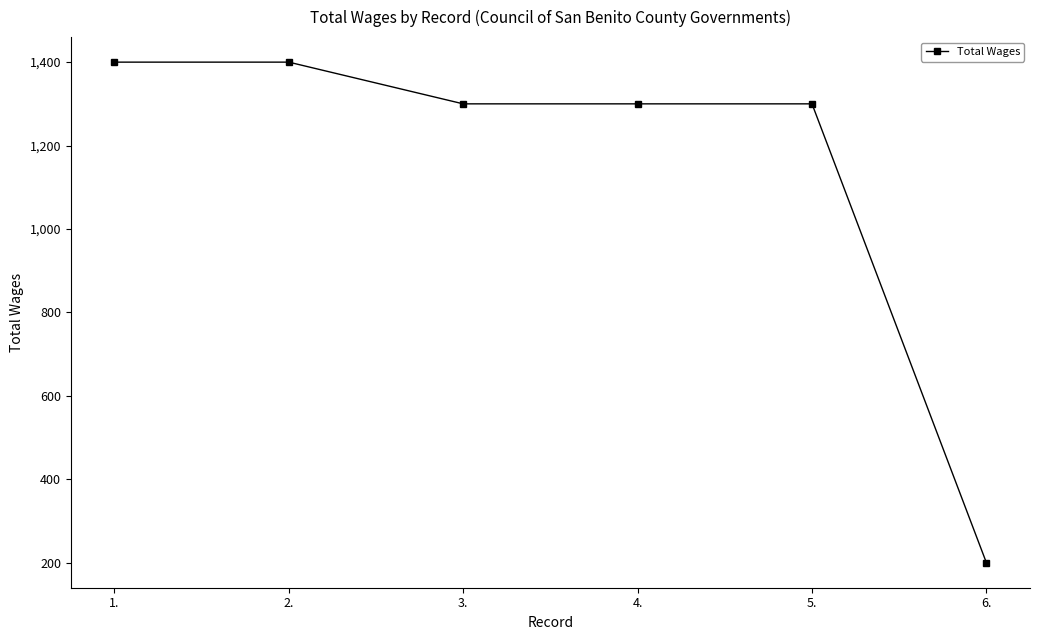

What is the label of the 2nd point from the left?

2.